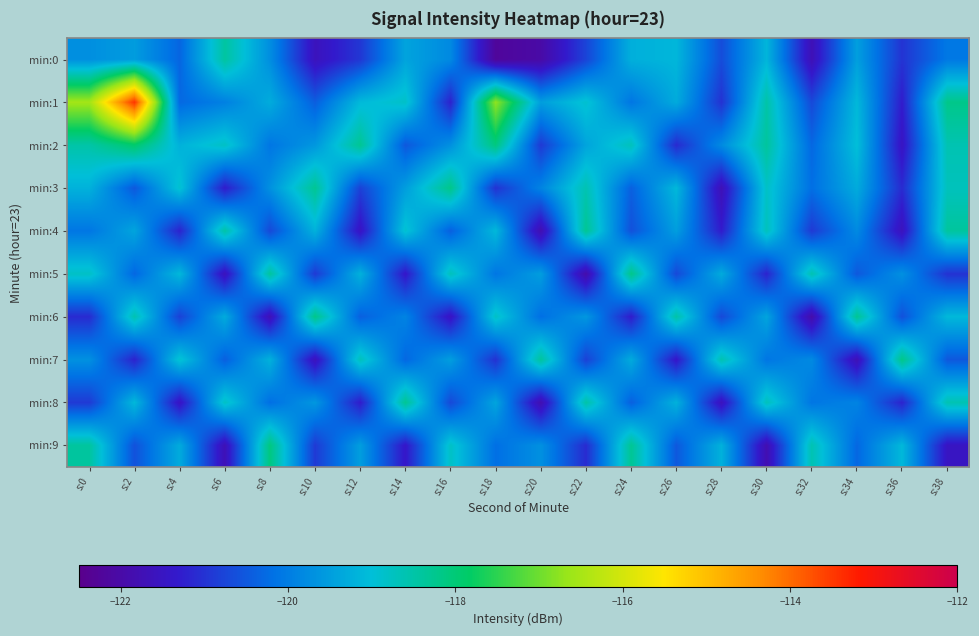

At how many categories does at least one series exceed -121?

20